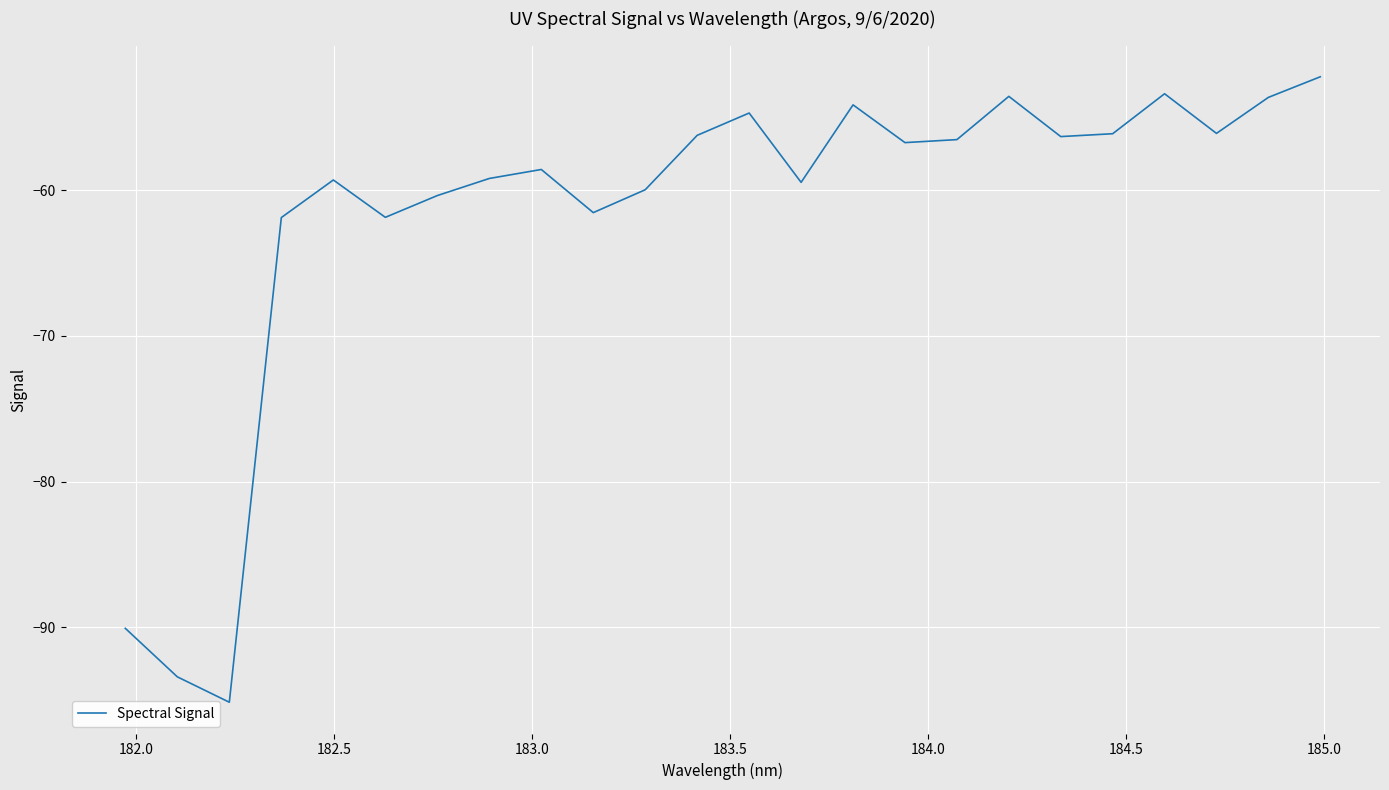

What is the difference between the maximum and minimum values?

42.9